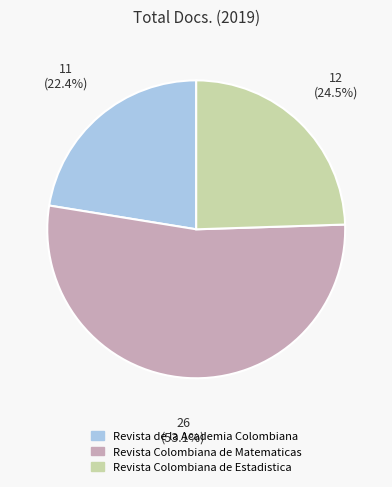

Approximately how many times larger is the value at Revista Colombiana de Estadistica compared to Revista de la Academia Colombiana?

1.1